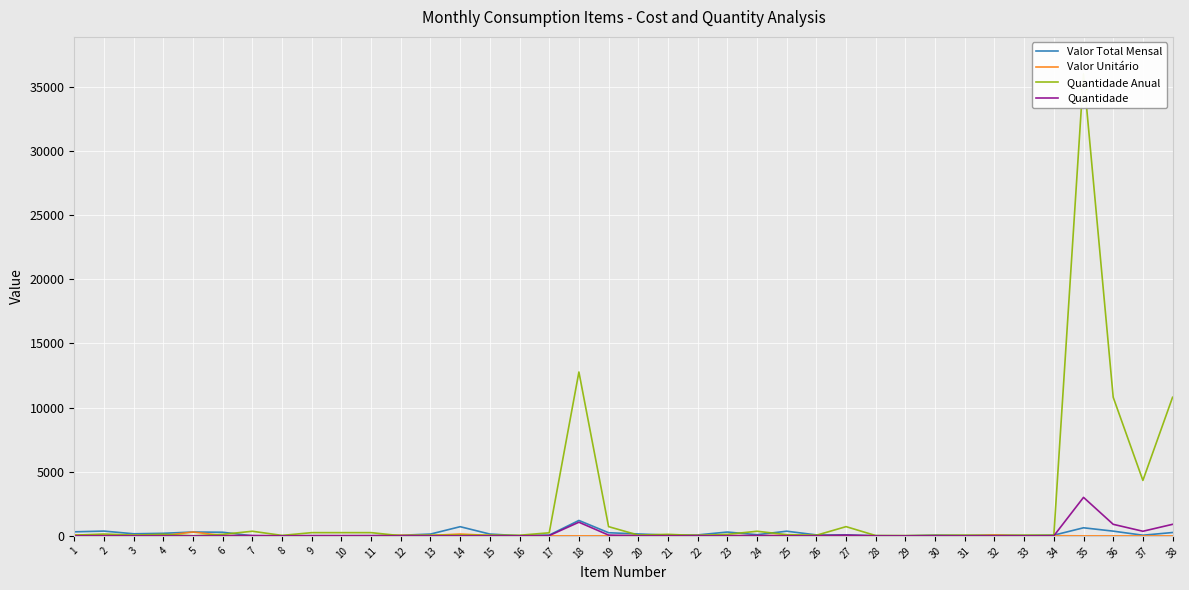

What is the difference between the second highest and minimum values in the Valor Unitário series?

143.0